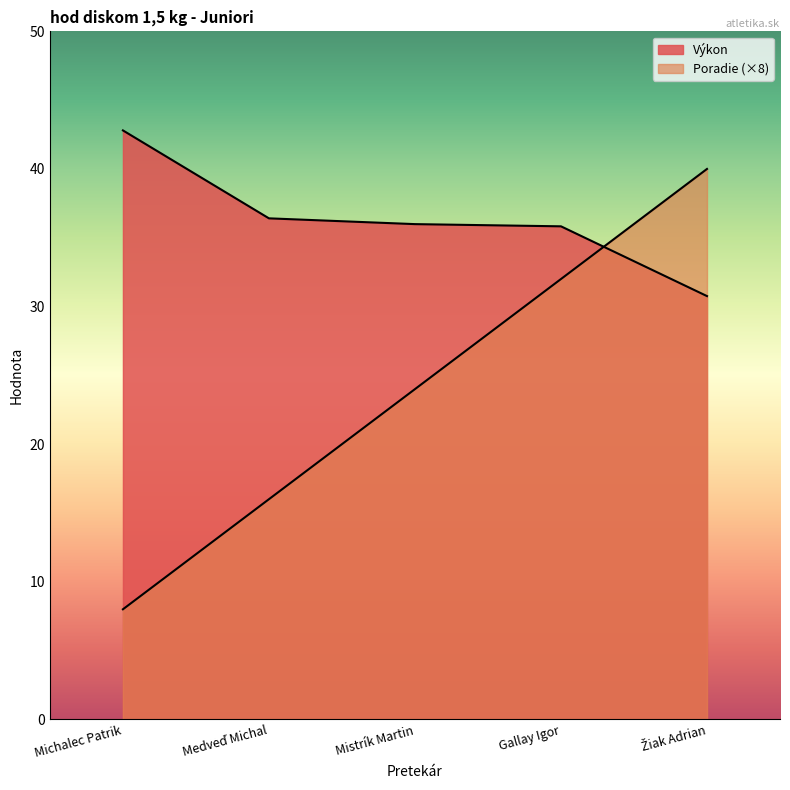

Rank the series by their average value, from highest to lowest.

Výkon, Poradie